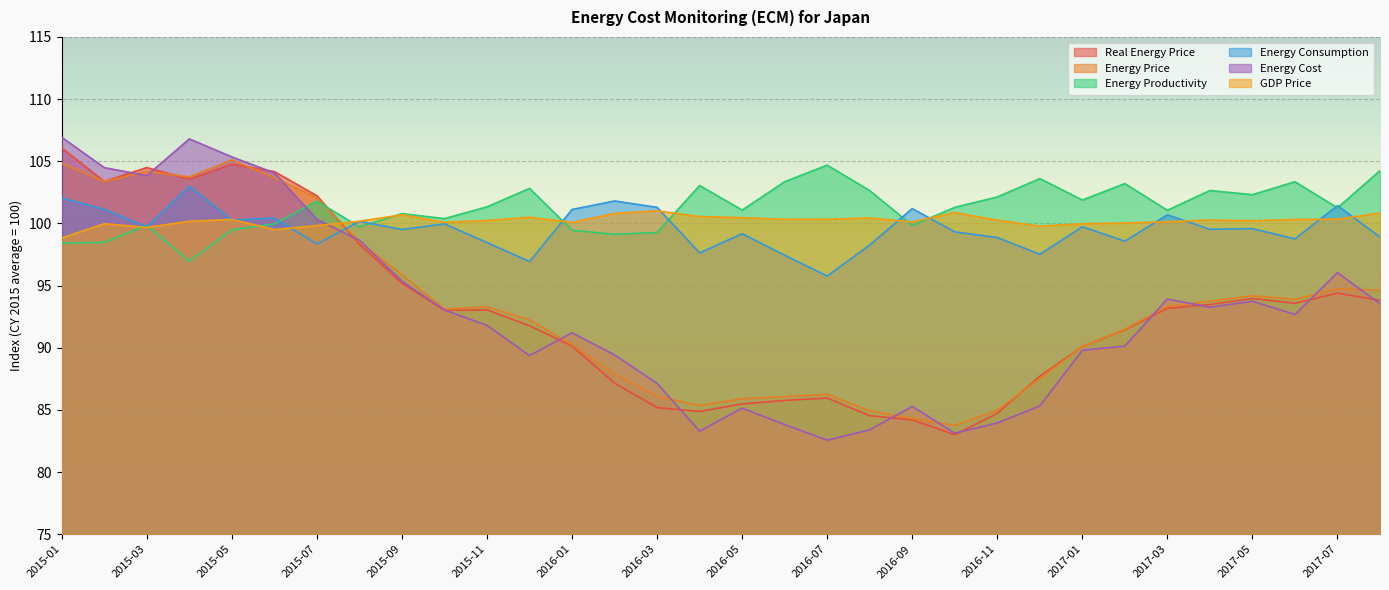

Which series ends up on top after the final intersection of Real Energy Price and Energy Price?

Energy Price